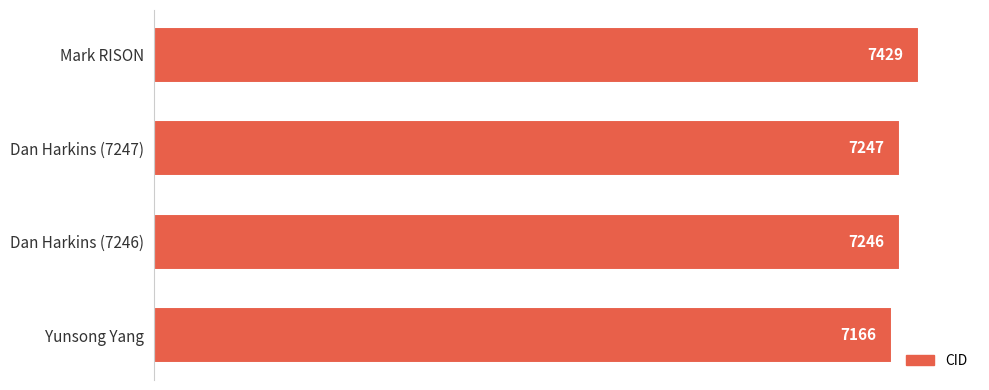

What is the label of the 2nd bar from the bottom?

Dan Harkins (7246)